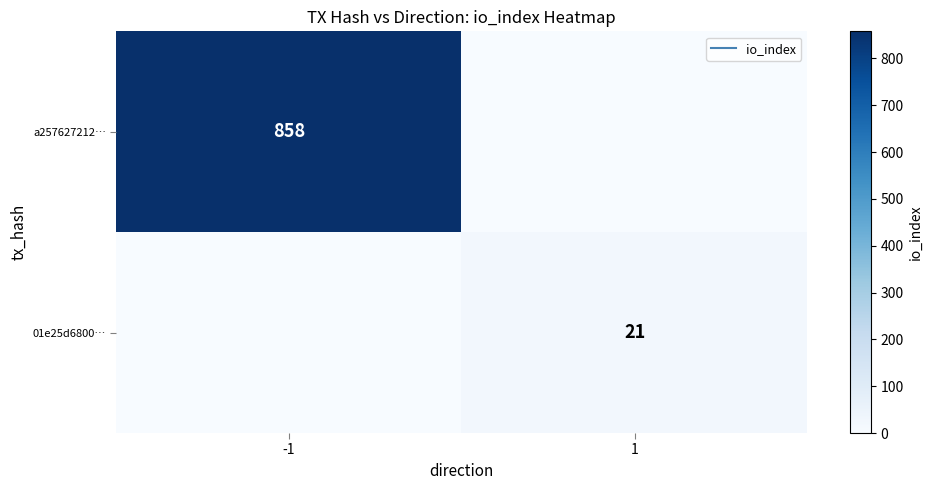

The 01e25d6800… series shows 0 at -1. True or false?

True